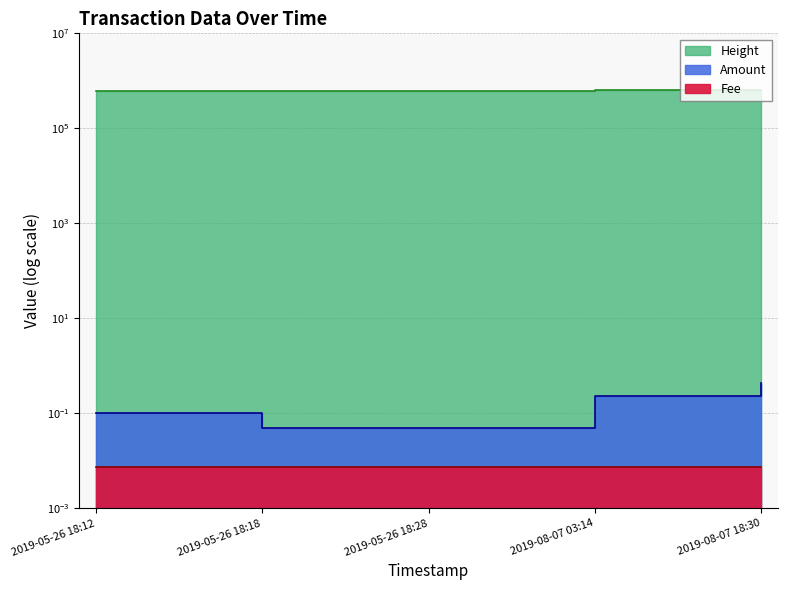

Is it true that Amount equals 0.1 at 2019-05-26 18:12?

True